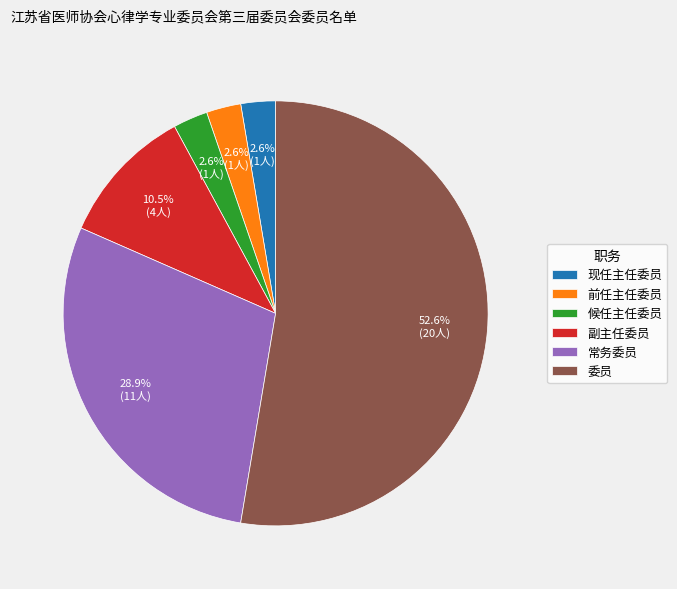

Does 现任主任委员 represent more than half of the total?

No